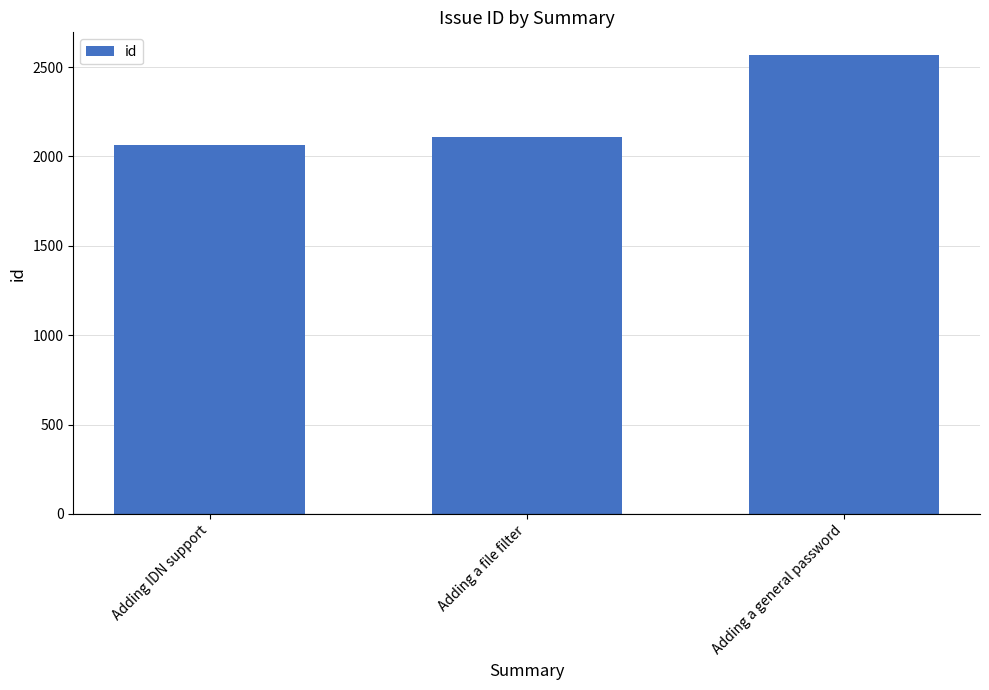

What position from the left is Adding a file filter?

2